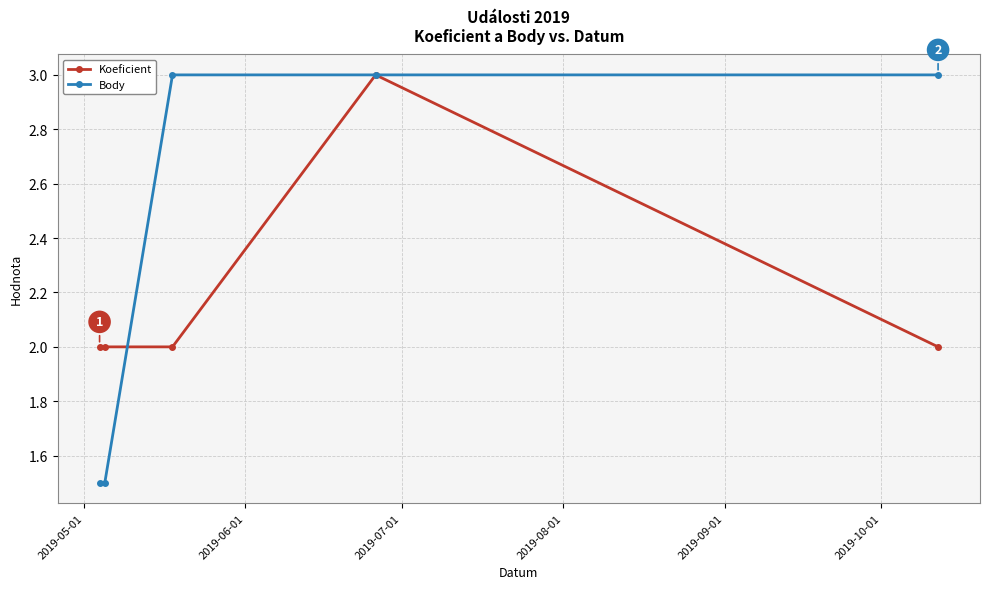

What is the value of the Body point at the 4th from the left?

3.0